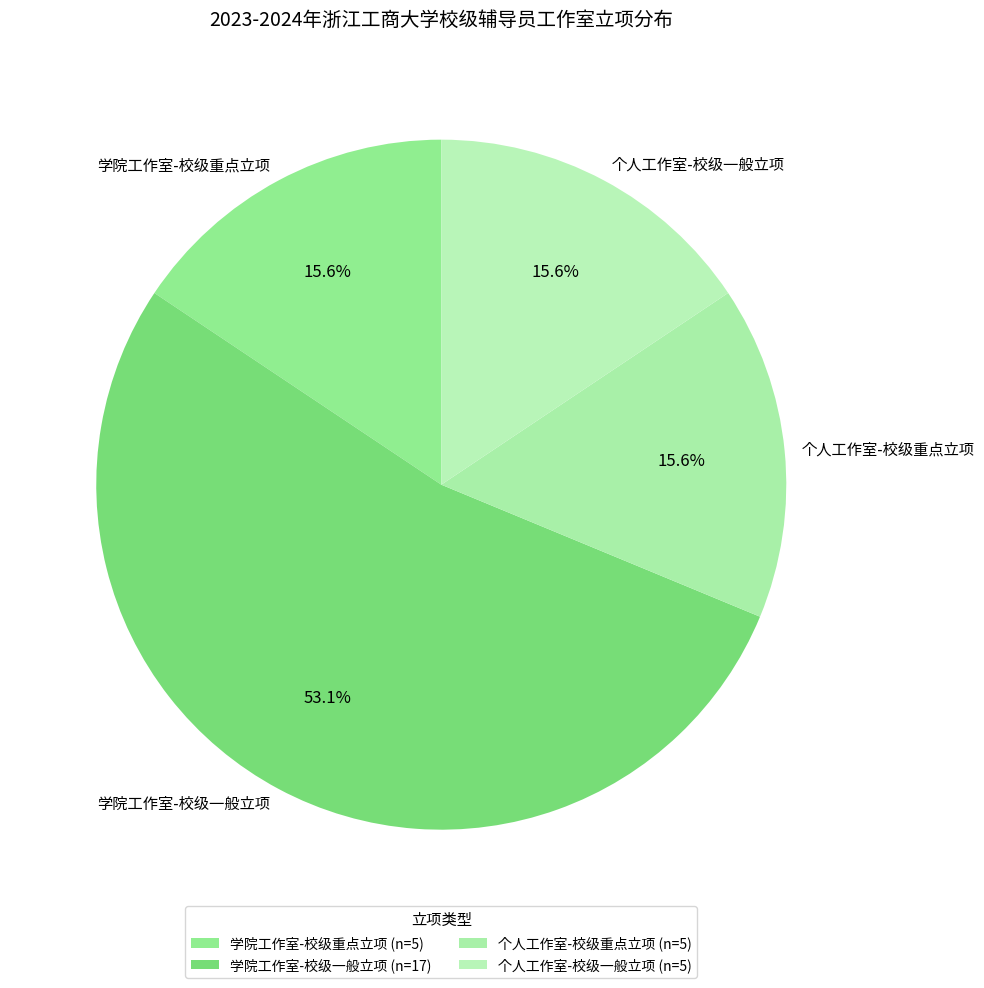

What is the ratio of the value at 个人工作室-校级重点立项 to the value at 学院工作室-校级一般立项?

0.3